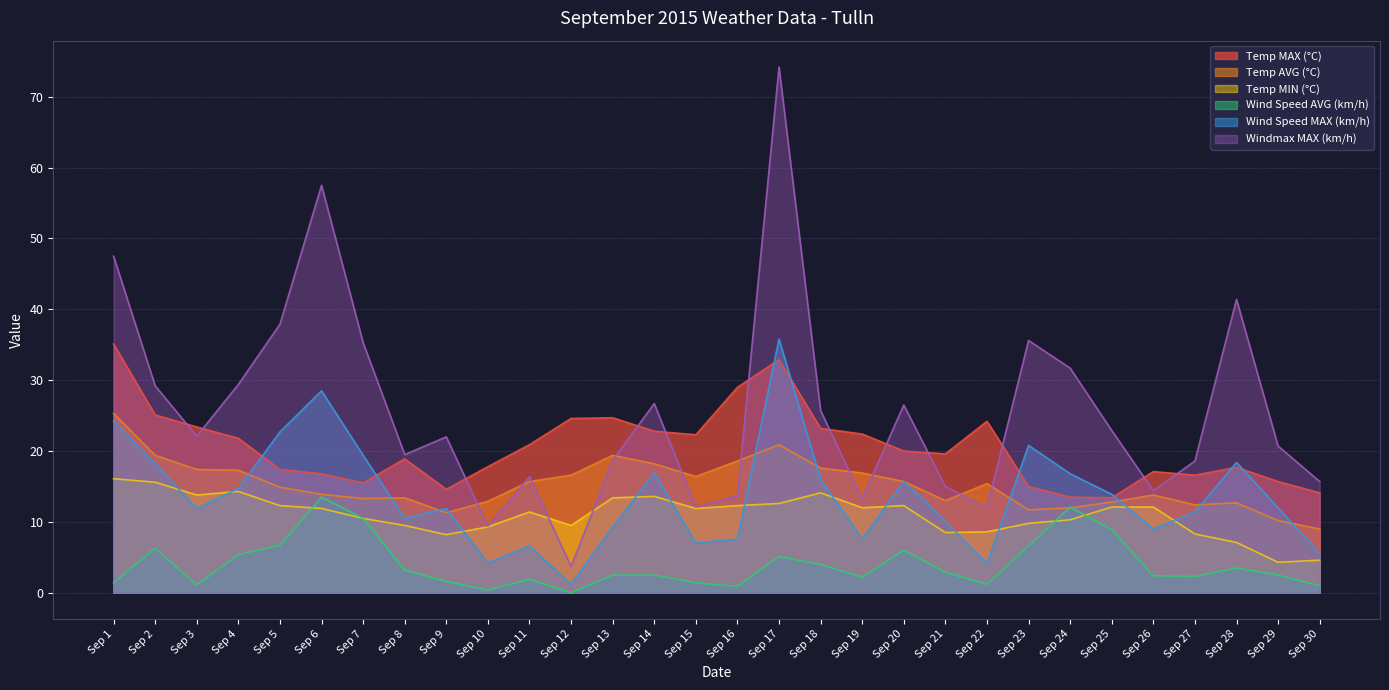

Does the chart have visible grid lines?

Yes